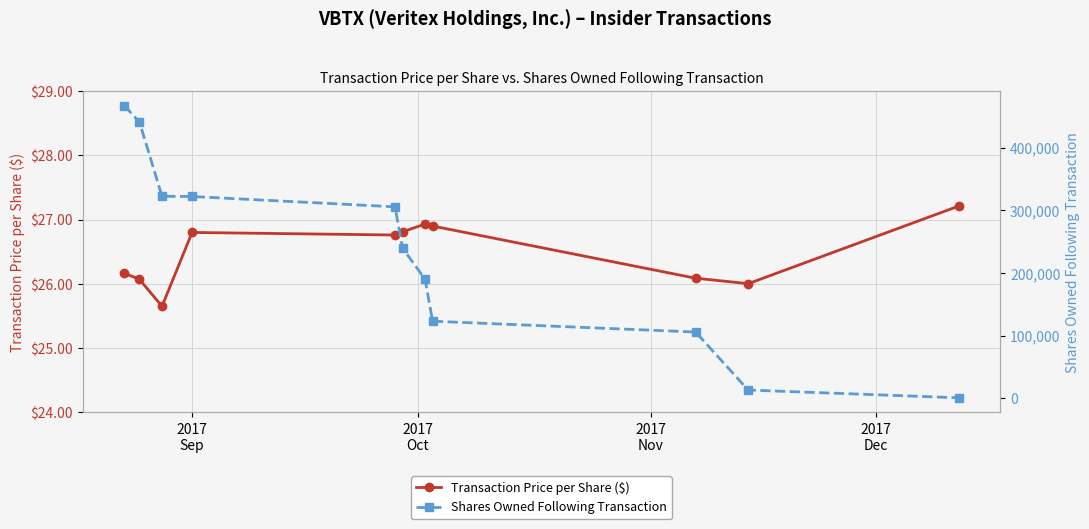

True or false: Transaction Price per Share ($) has more than 0 interior local peaks.

True